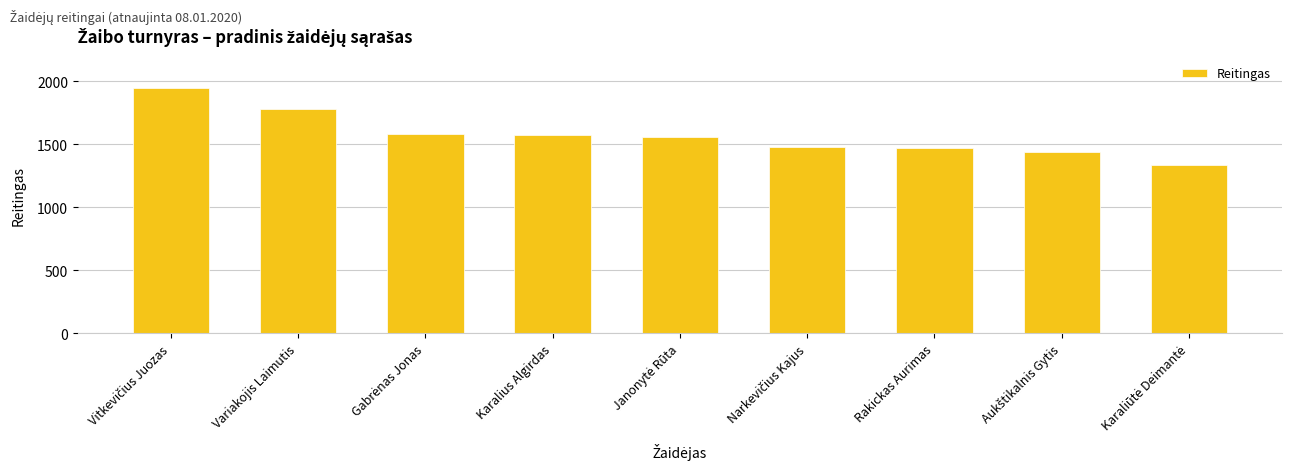

Count the number of categories in the chart.

9